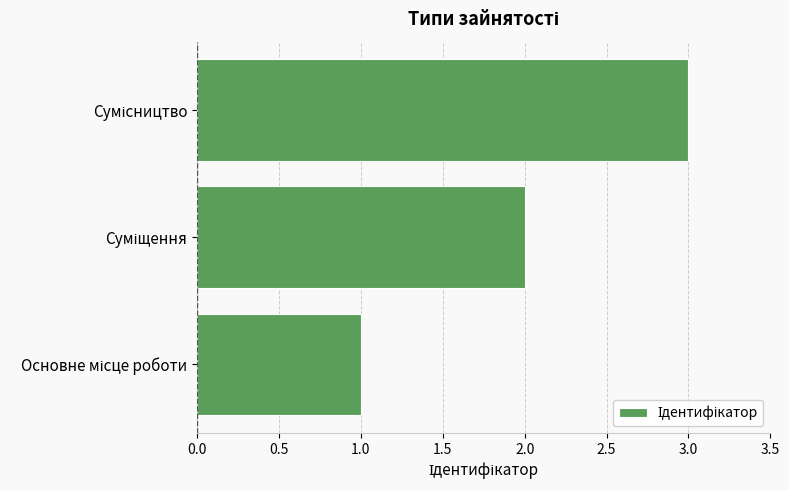

What is the sum of all values?

6